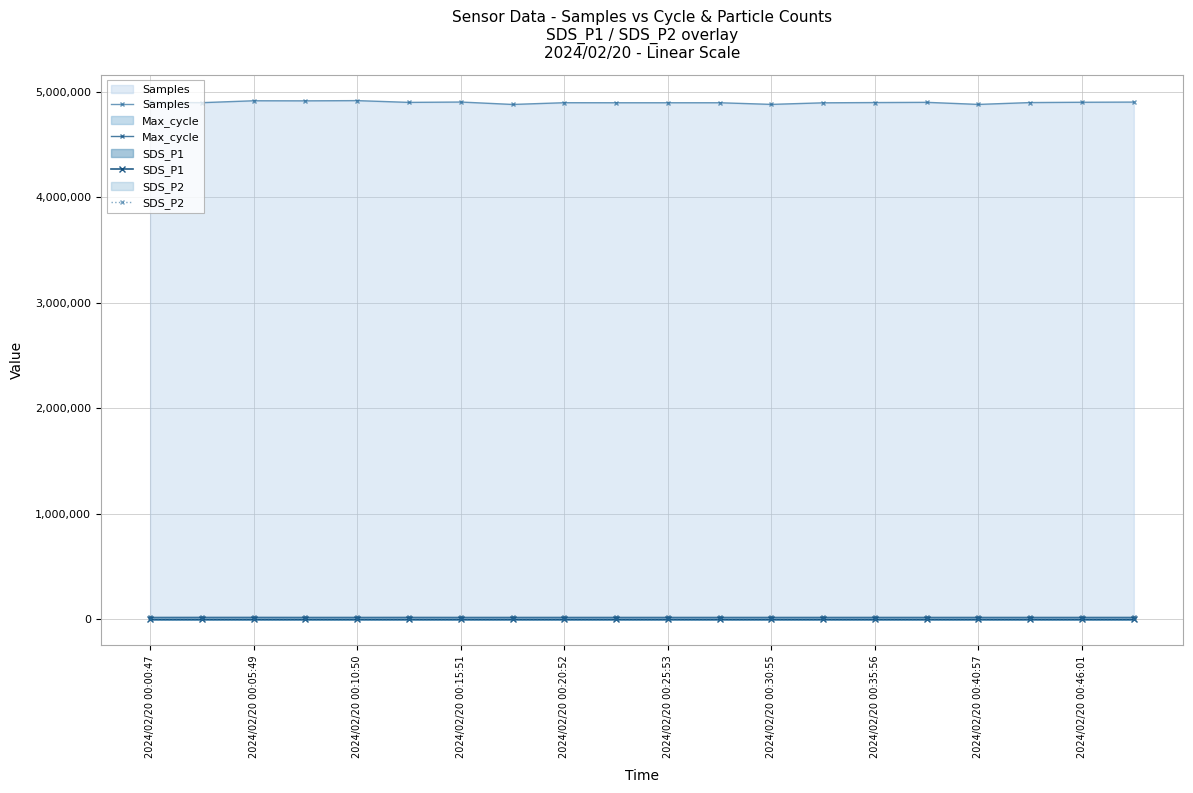

Which series has the widest spread of values?

Samples